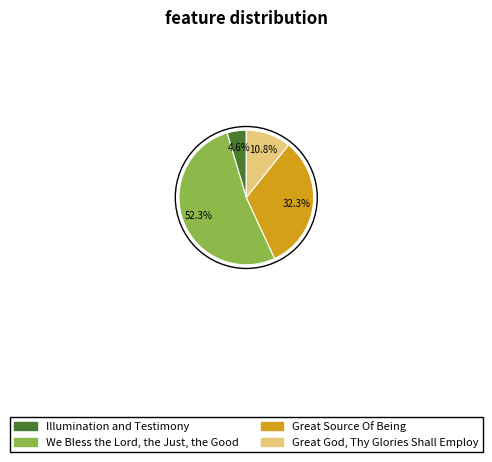

Is the sum of Great God, Thy Glories Shall Employ and Illumination and Testimony greater than half?

No